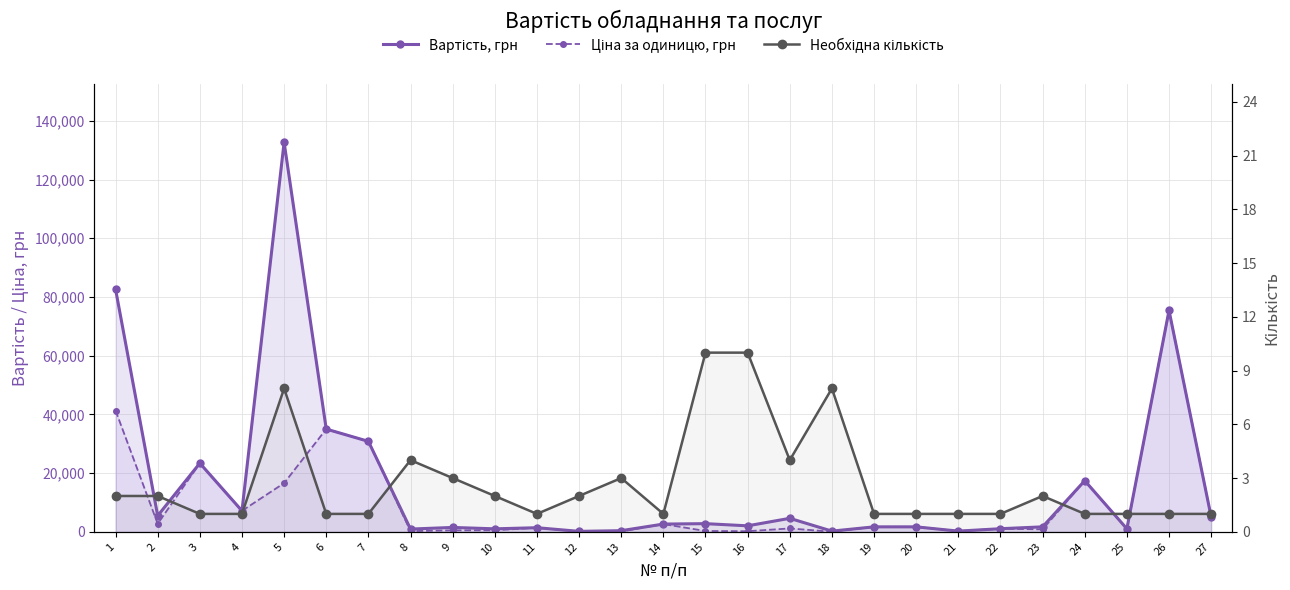

How many interior local valleys does the Ціна за одиницю, грн series have?

9